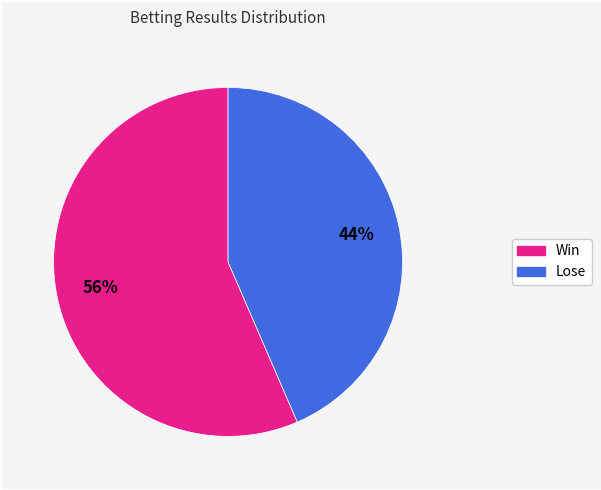

Count the number of slices in the pie.

2